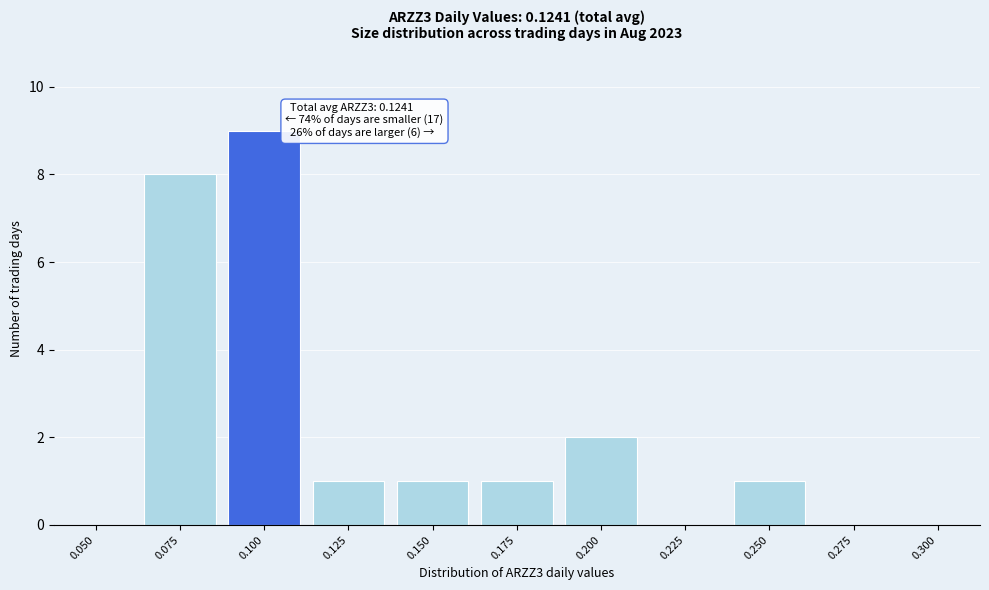

Reading left to right, transcribe all the data shown in this chart.

0.050=0	0.075=8	0.100=9	0.125=1	0.150=1	0.175=1	0.200=2	0.225=0	0.250=1	0.275=0	0.300=0